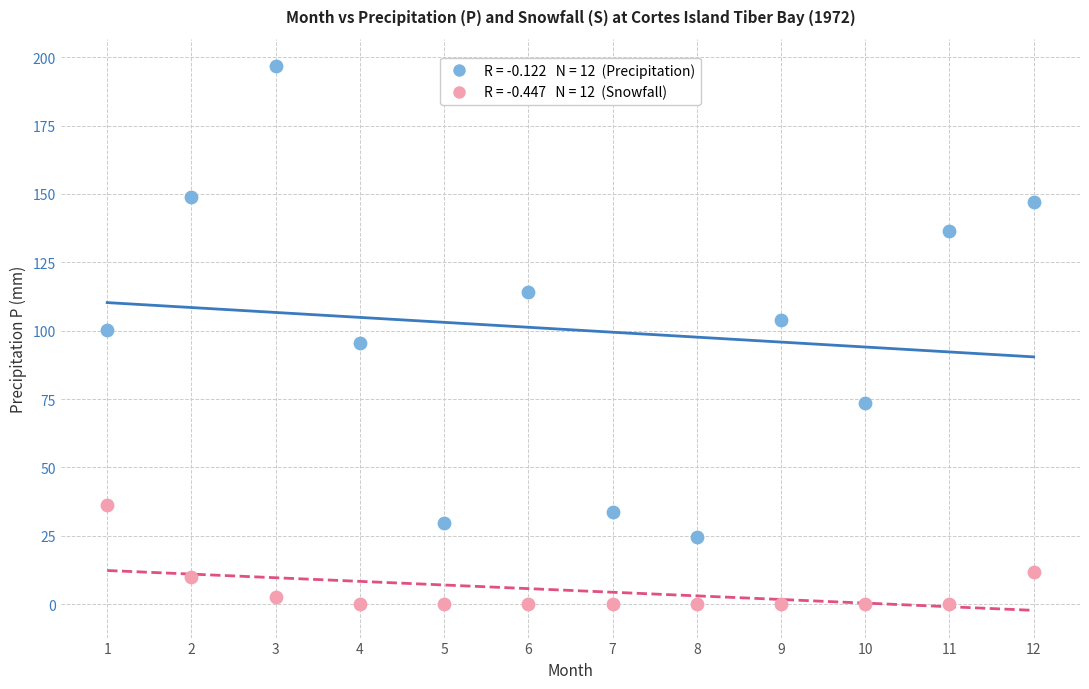

Across all data points, what is the range of Y values (max minus min)?

196.8